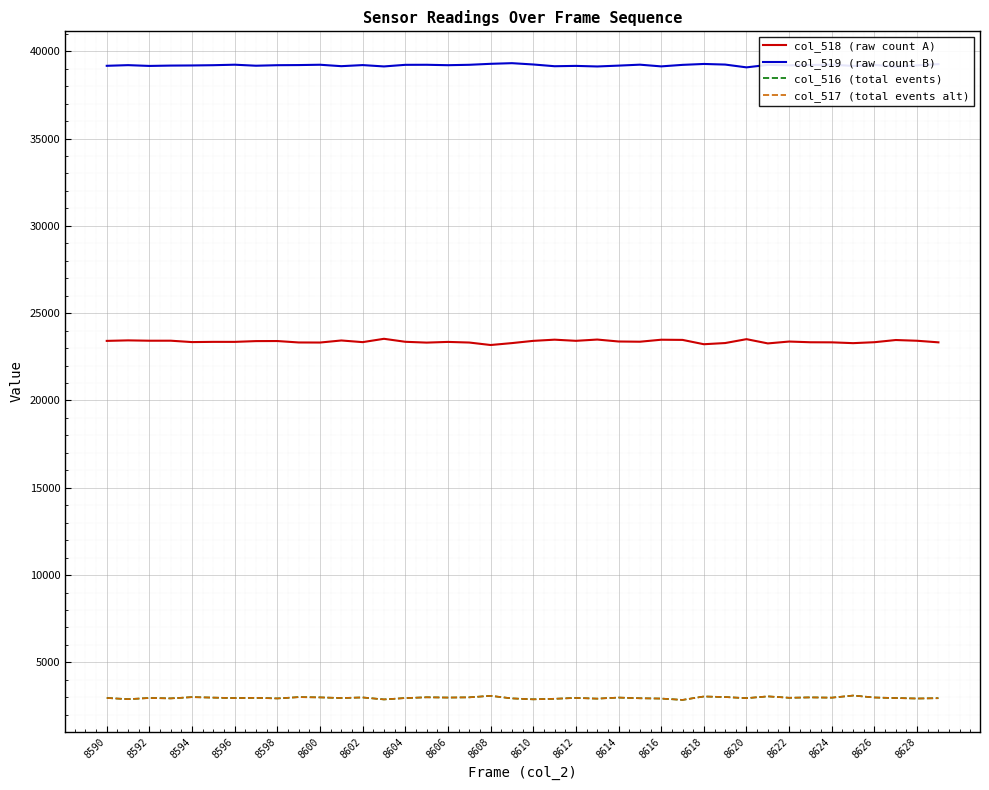

Which series has the largest total across all categories?

col_519 (raw count B)